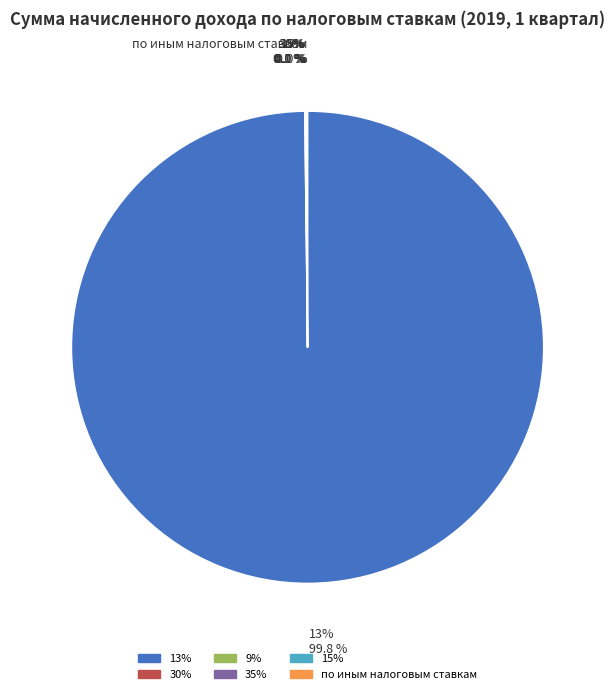

What is the ratio of the value at по иным налоговым ставкам to the value at 35%?

3.1